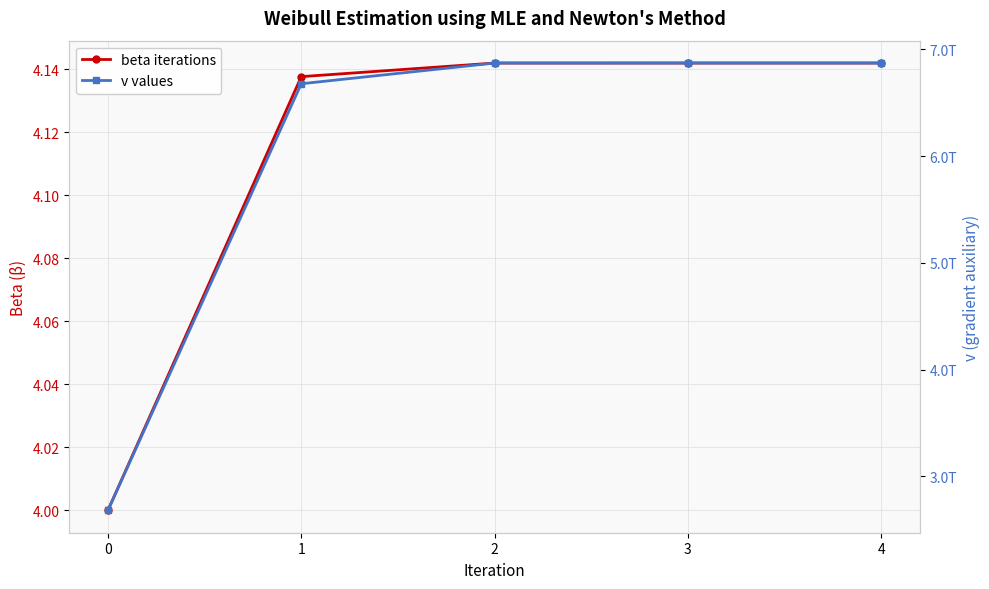

Is it true that v values equals 10361677086602.7 at 3?

False